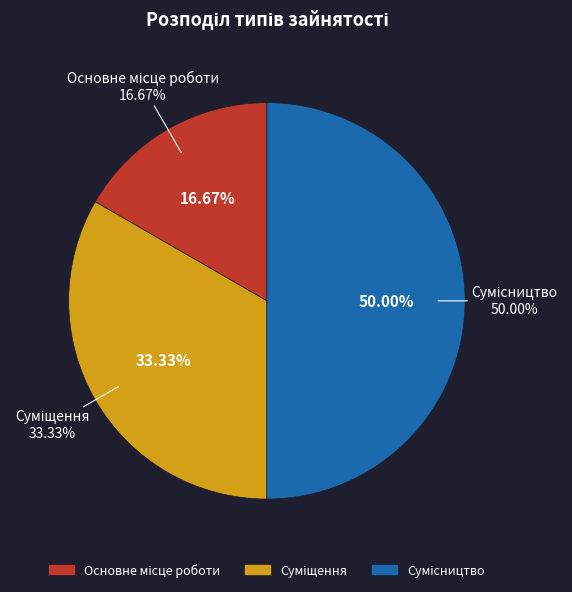

To the nearest percent, what is the difference between the largest and smallest slice percentages?

33%